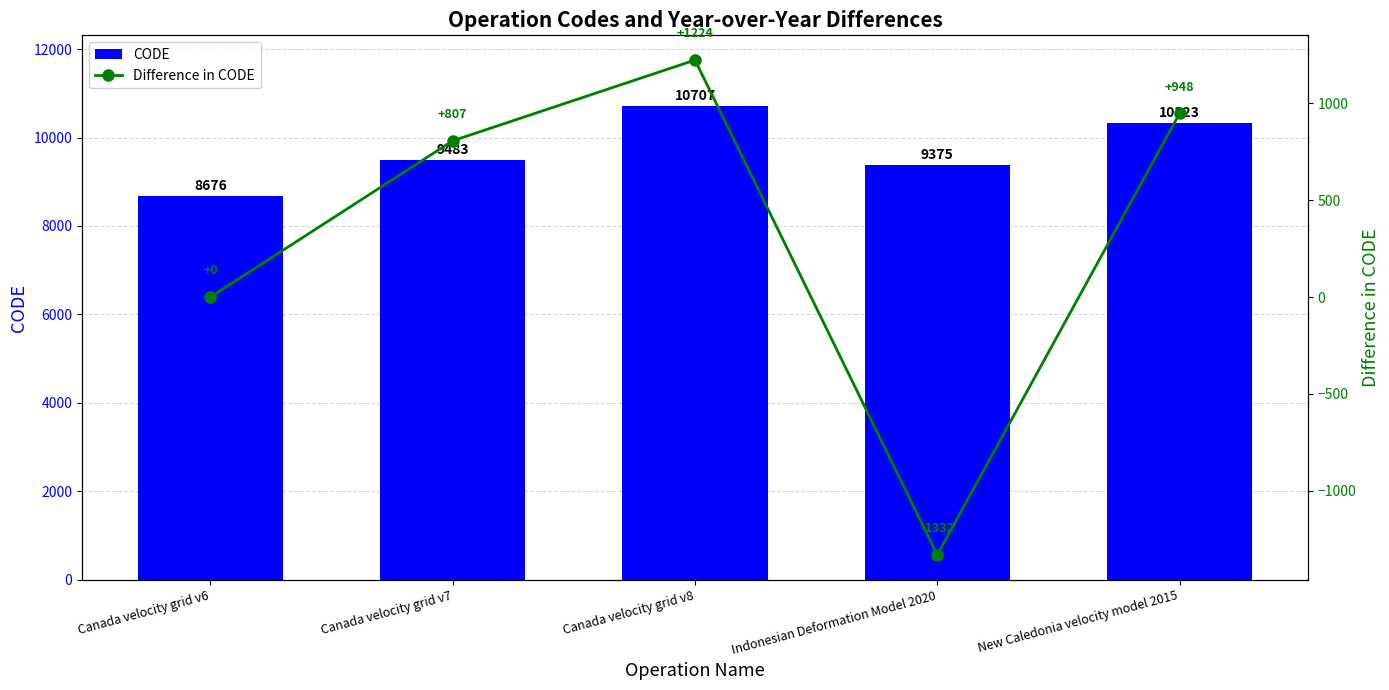

What is the difference between the maximum and minimum values in the CODE series?

2031